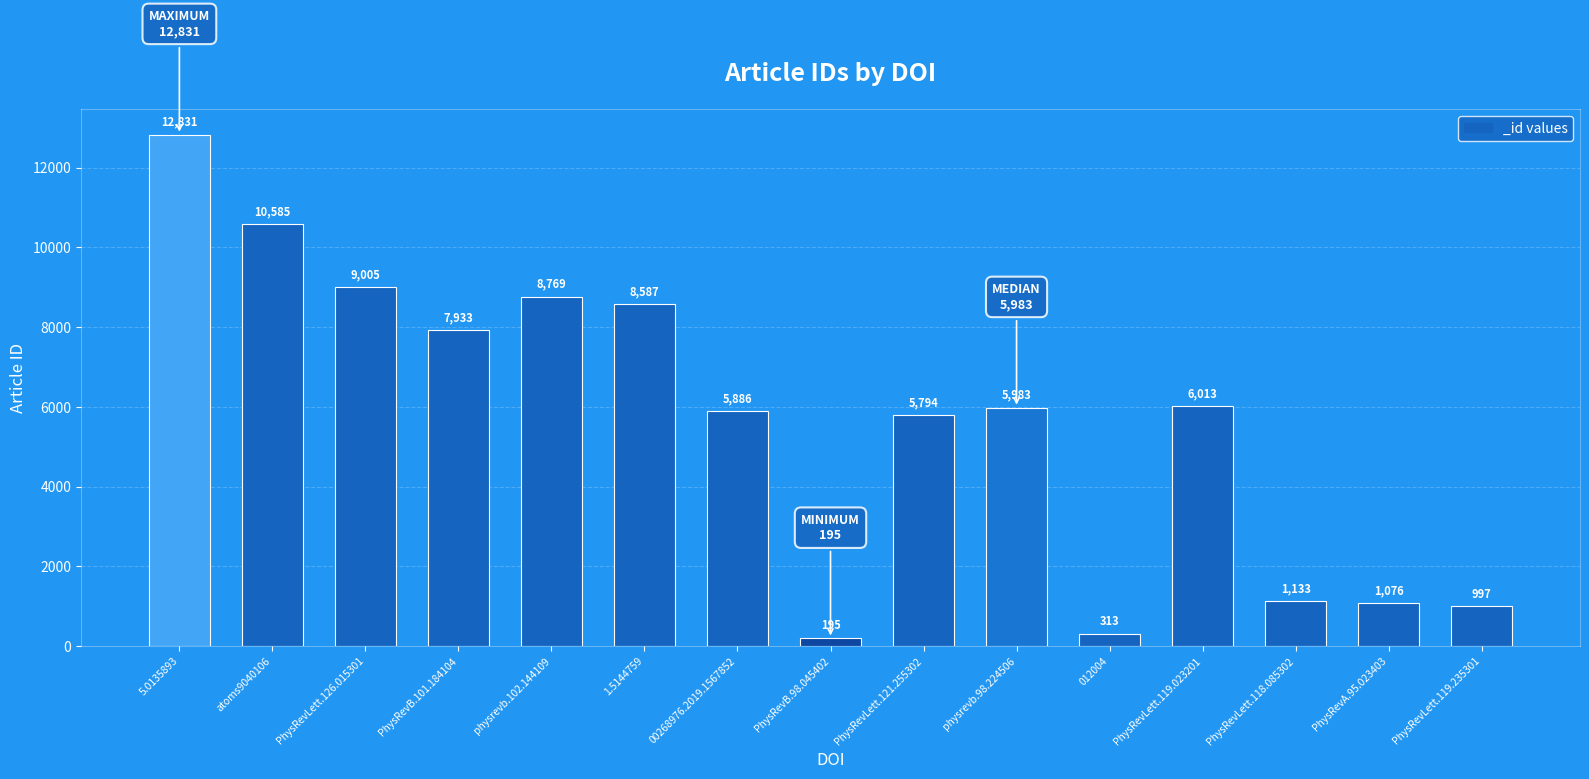

What is the label of the 15th bar from the right?

5.0135893